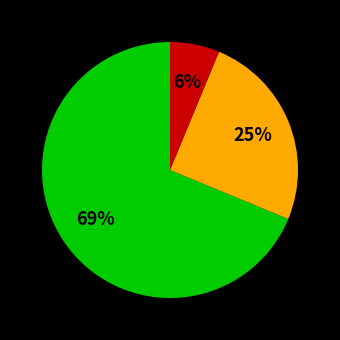

To the nearest percent, what is the average slice percentage?

33%